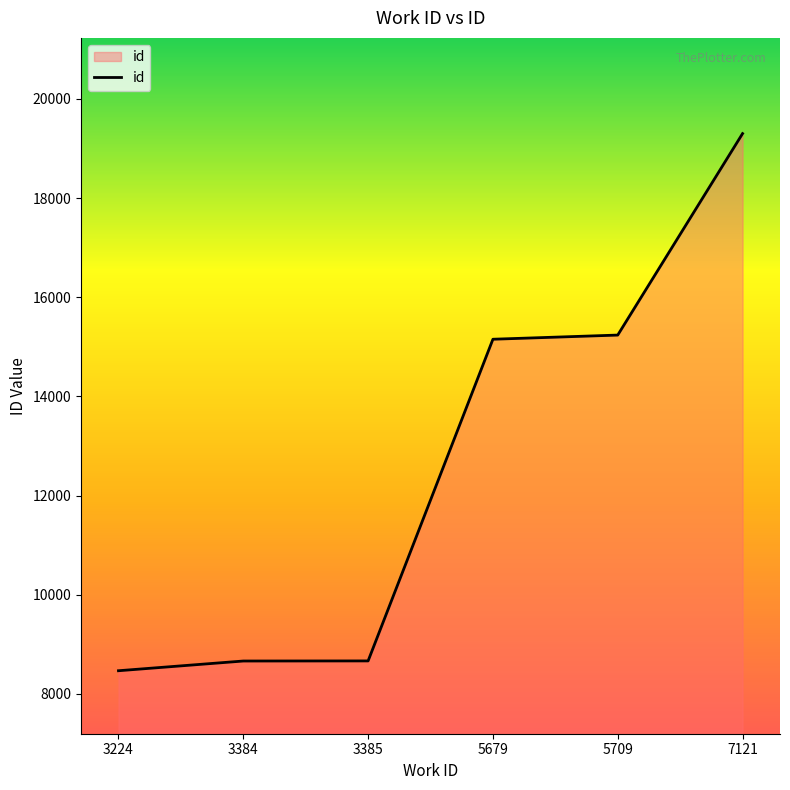

What is the greatest value displayed?

19300